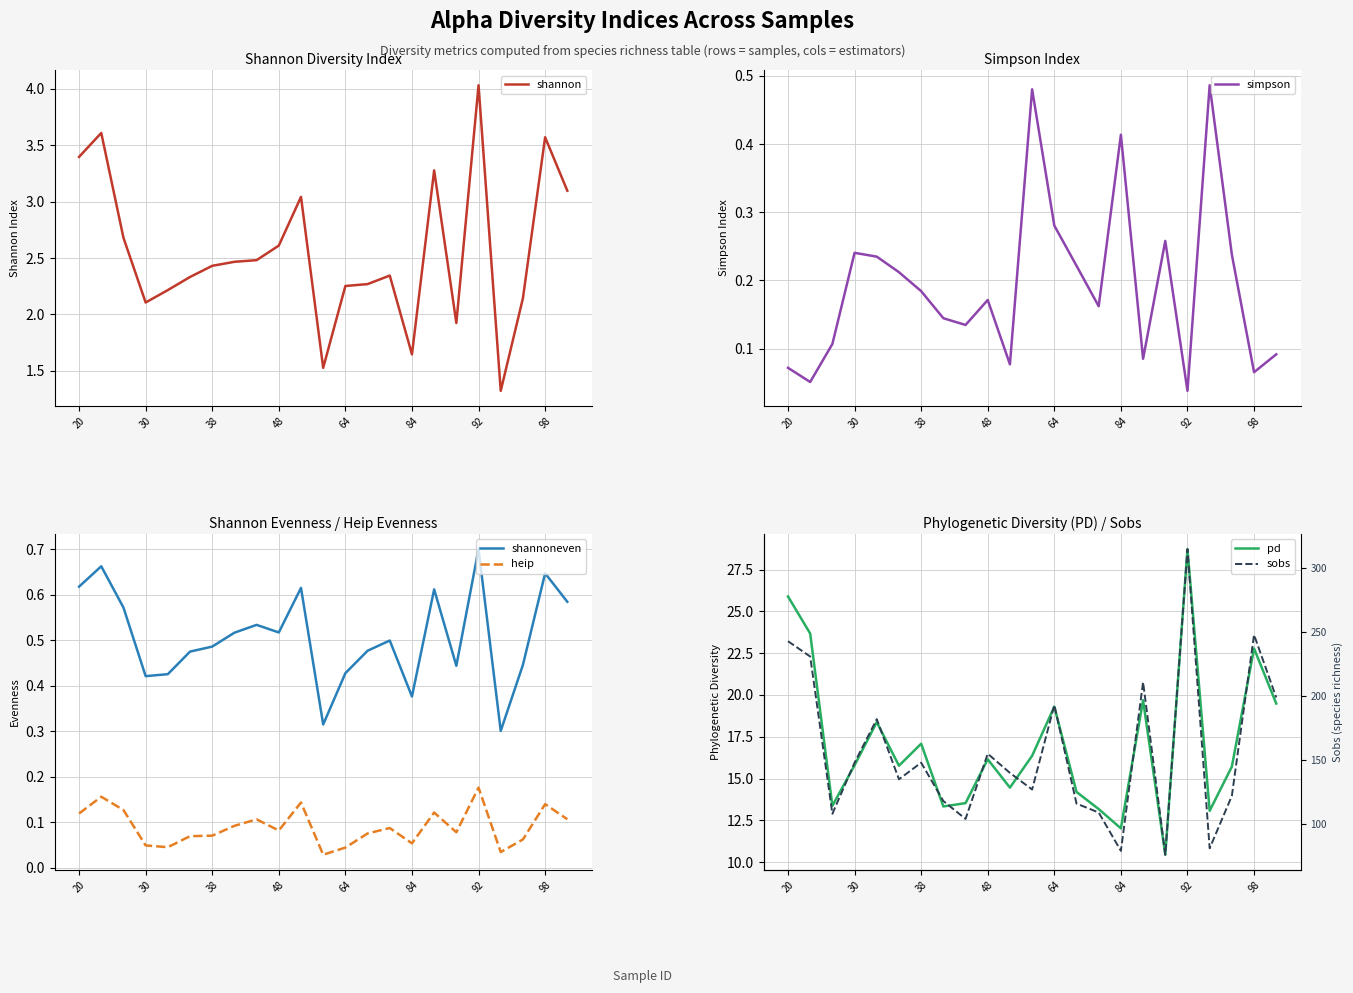

What are all the series names shown in the legend?

shannon, simpson, shannoneven, heip, pd, sobs